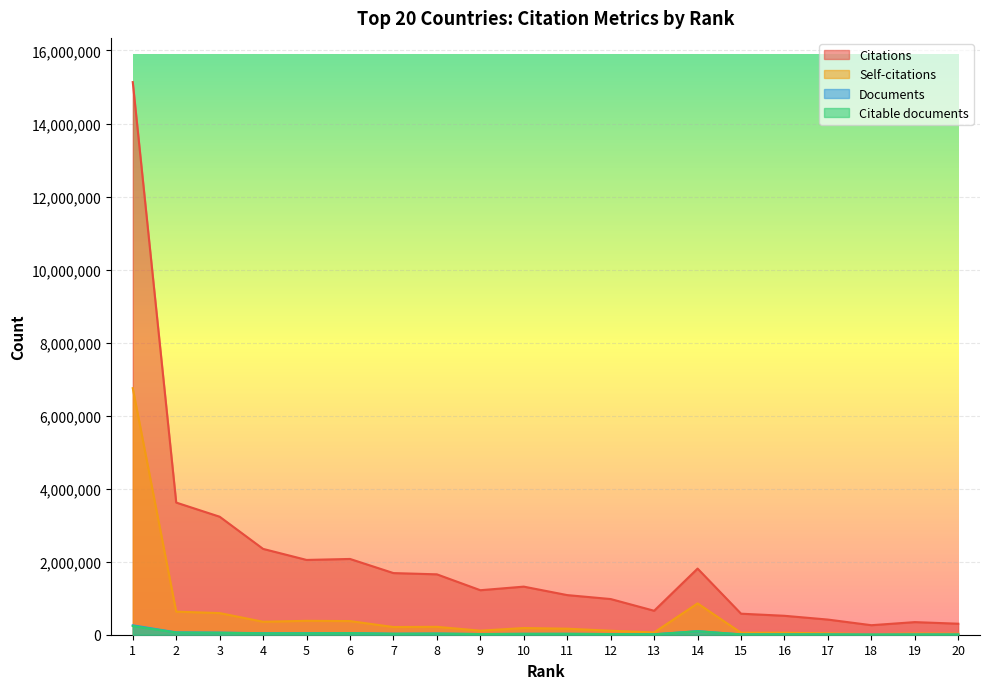

At which category is the sum across all series the highest?

1